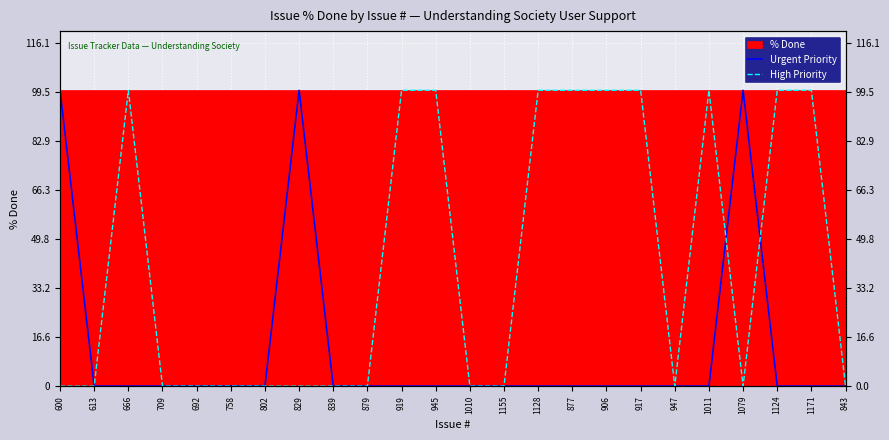

The value of Urgent Priority at 829 is 100. True or false?

True